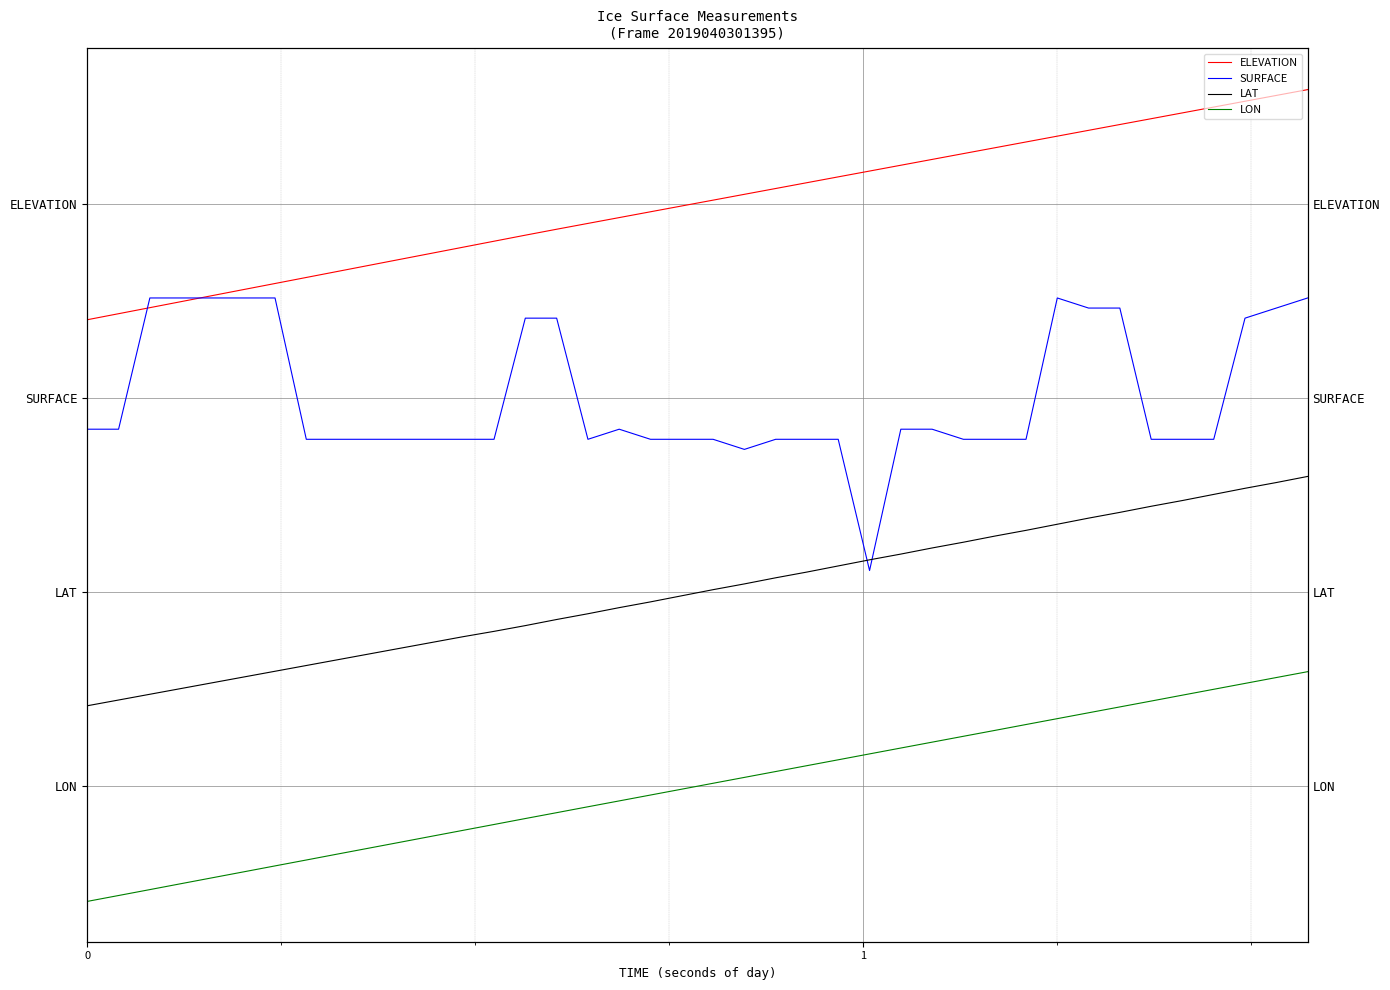

Reading right to left, list all the values displayed in this chart.

ELEVATION: 3.6	3.6	3.5	3.5	3.5	3.4	3.4	3.4	3.3	3.3	3.3	3.3	3.2	3.2	3.2	3.1	3.1	3.1	3.0	3.0	3.0	3.0	2.9	2.9	2.9	2.8	2.8	2.8	2.7	2.7	2.7	2.7	2.6	2.6	2.6	2.5	2.5	2.5	2.4	2.4
SURFACE: 2.5	2.5	2.4	1.8	1.8	1.8	2.5	2.5	2.5	1.8	1.8	1.8	1.8	1.8	1.1	1.8	1.8	1.8	1.7	1.8	1.8	1.8	1.8	1.8	2.4	2.4	1.8	1.8	1.8	1.8	1.8	1.8	1.8	2.5	2.5	2.5	2.5	2.5	1.8	1.8
LAT: 1.6	1.6	1.5	1.5	1.5	1.4	1.4	1.4	1.3	1.3	1.3	1.3	1.2	1.2	1.2	1.1	1.1	1.1	1.0	1.0	1.0	0.9	0.9	0.9	0.9	0.8	0.8	0.8	0.7	0.7	0.7	0.7	0.6	0.6	0.6	0.5	0.5	0.5	0.4	0.4
LON: 0.6	0.6	0.5	0.5	0.5	0.4	0.4	0.4	0.3	0.3	0.3	0.3	0.2	0.2	0.2	0.1	0.1	0.1	0.0	0.0	-0.0	-0.0	-0.1	-0.1	-0.1	-0.2	-0.2	-0.2	-0.3	-0.3	-0.3	-0.3	-0.4	-0.4	-0.4	-0.5	-0.5	-0.5	-0.6	-0.6